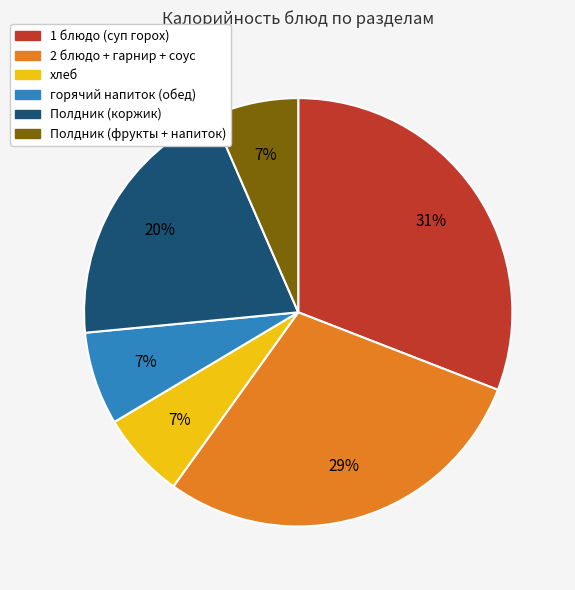

How many slices are in this pie chart?

6